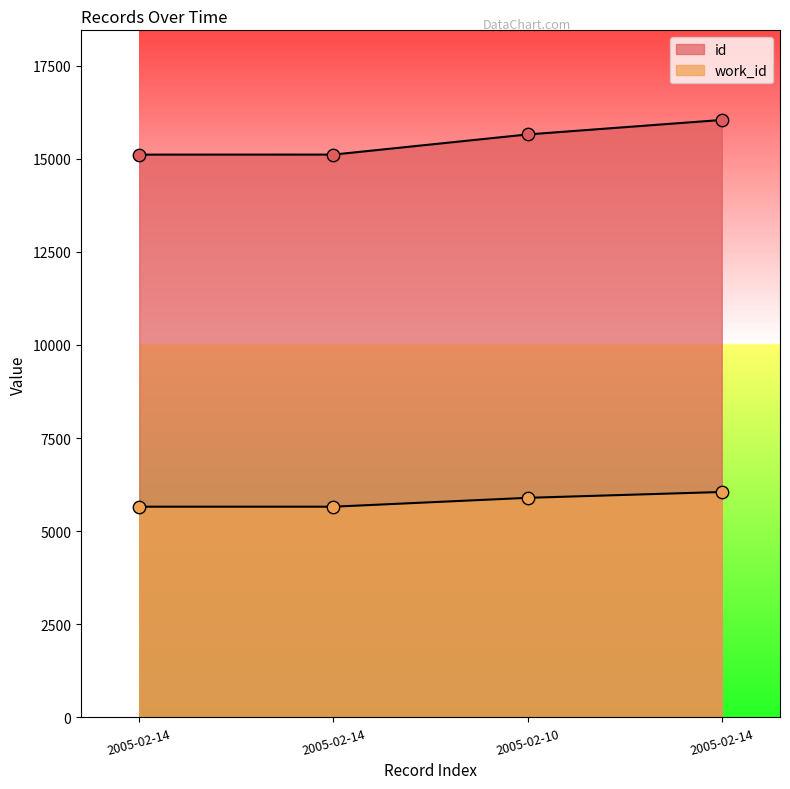

Which series contains the lowest Y value?

work_id